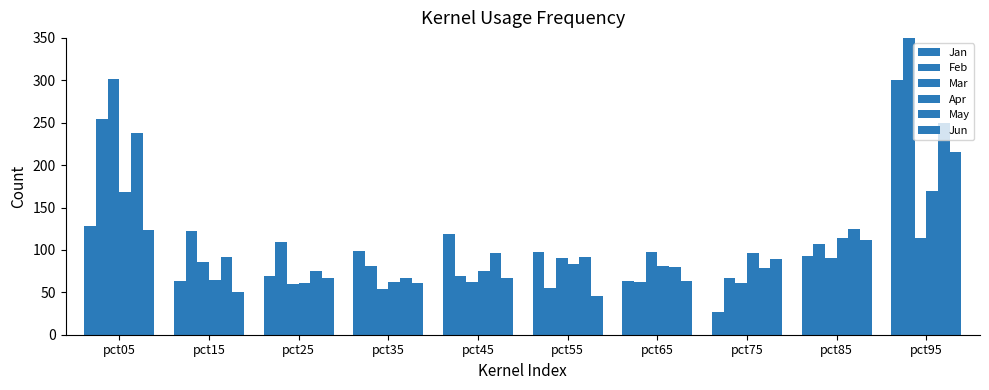

What is the minimum value shown in the chart?

27.1